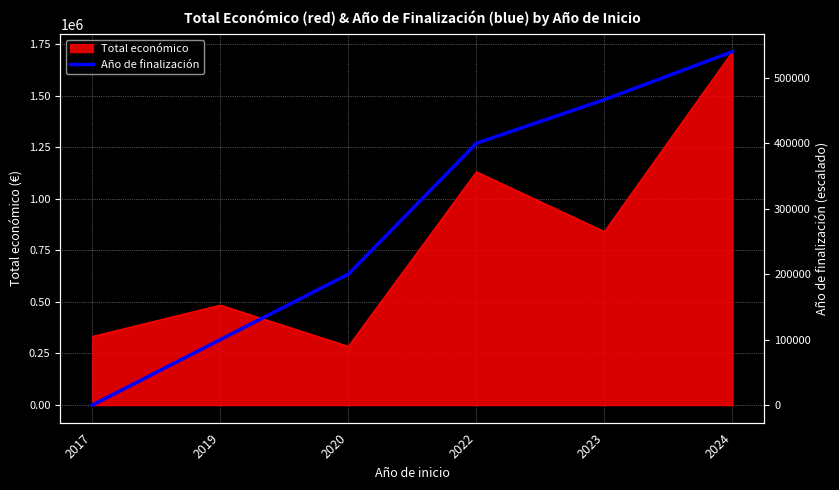

Reading right to left, list all the values displayed in this chart.

540000.0	466666.7	400000.0	200000.0	100000.0	0.0